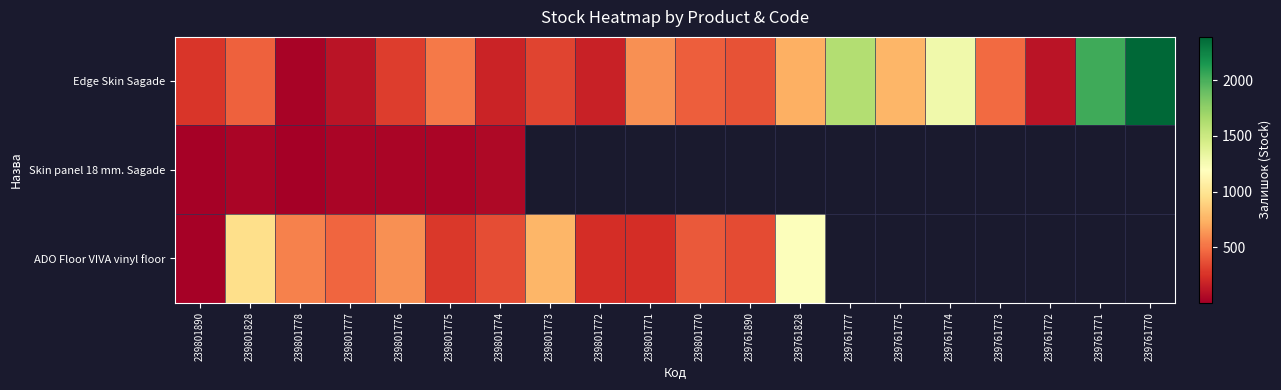

Where does the ADO Floor VIVA vinyl floor series first go above 765?

239801828